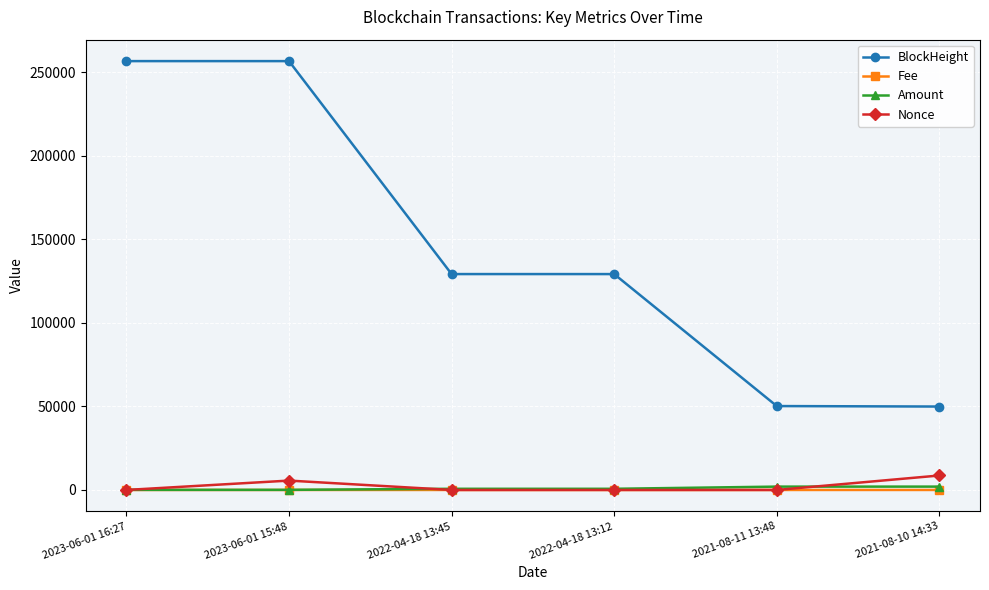

At how many categories does at least one series exceed 103537?

4